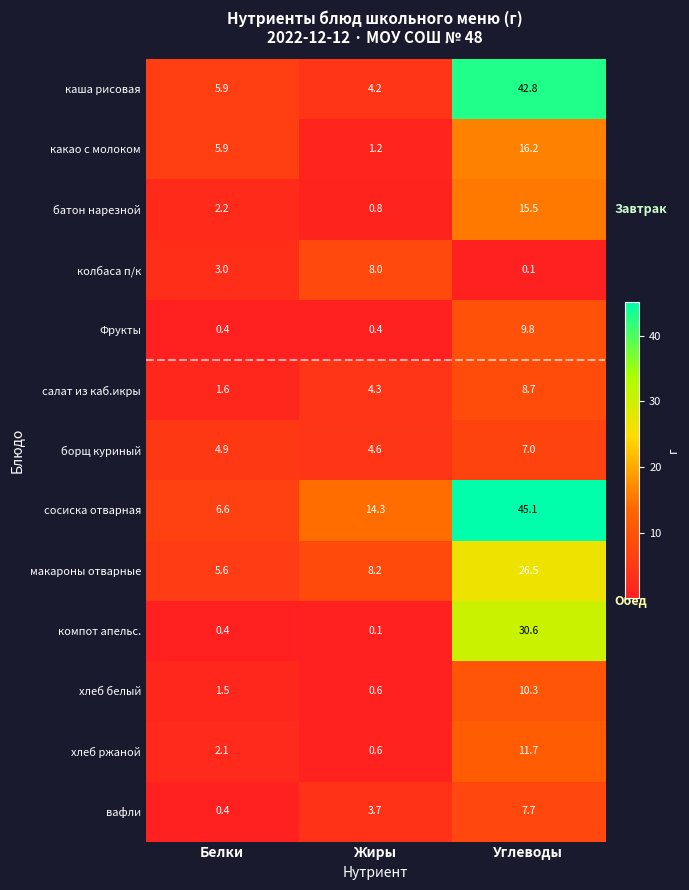

How many values in the хлеб белый series are below 1?

1